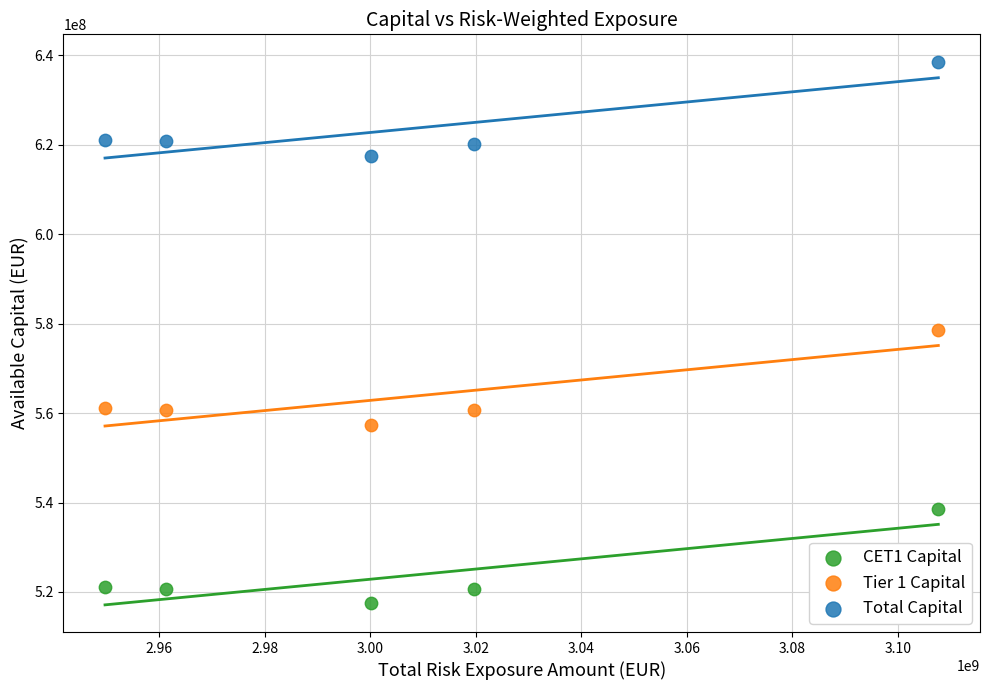

What is the X range (max minus min) for the scatter plot?

157961202.2